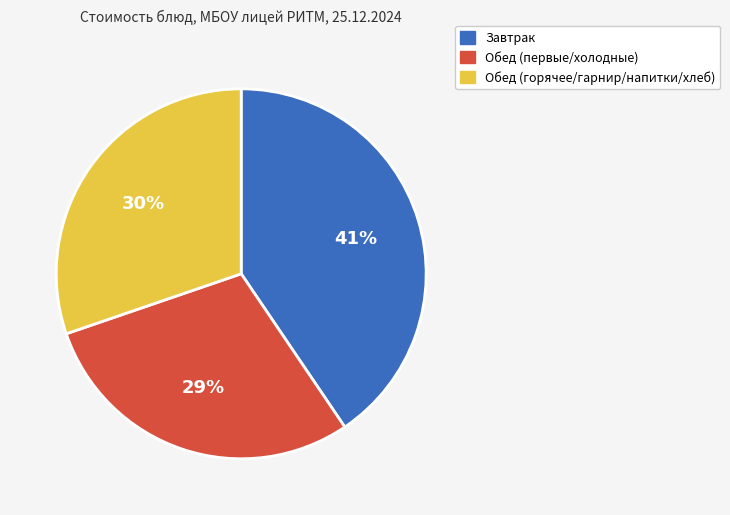

To the nearest percent, what is the average slice percentage?

33%